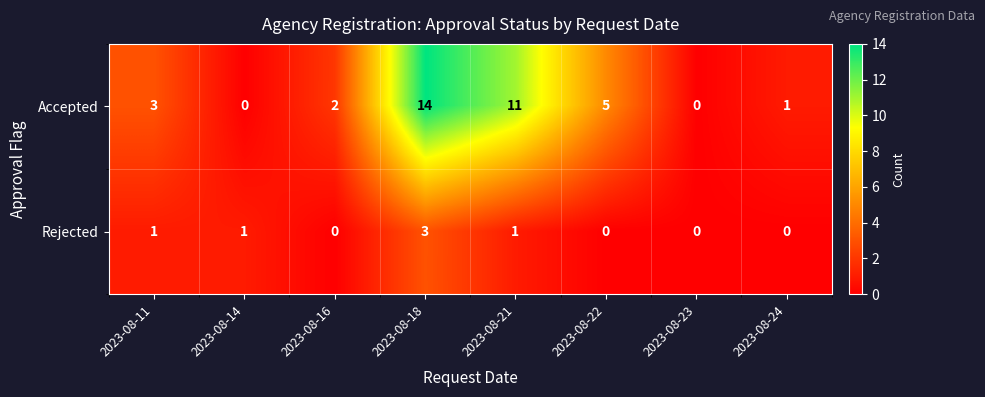

What is the difference between the maximum and minimum values in the Accepted series?

14